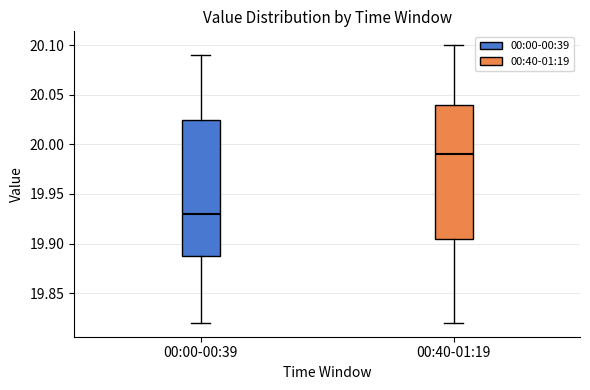

Reading left to right, transcribe this box plot: for each box, give where its median line is, the range the box spans, and where its two whiskers end, as read against the y-axis. The values are not printed on the chart, so give them approximately, as read against the axis.

00:00-00:39: median 19.930, box 19.890 to 20.025, whiskers 19.820 to 20.090
00:40-01:19: median 19.990, box 19.905 to 20.040, whiskers 19.820 to 20.100